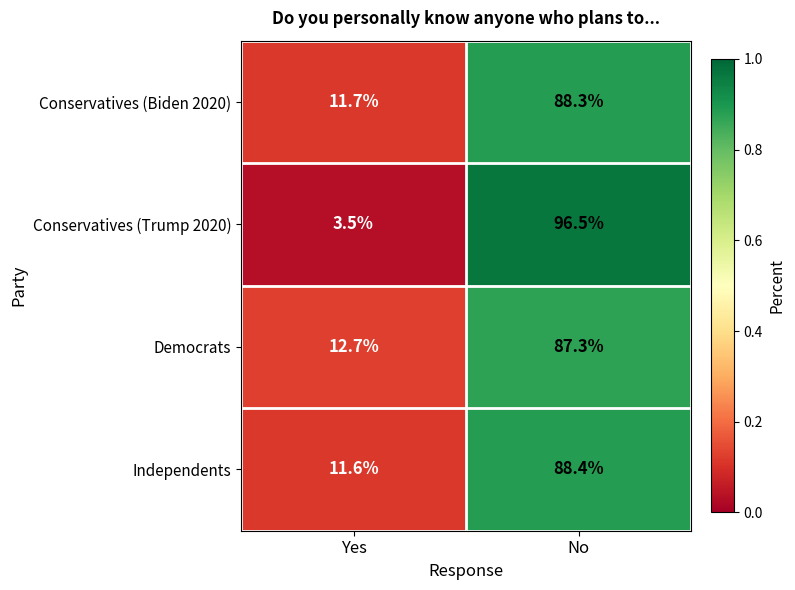

Which label corresponds to the largest value in the chart?

No